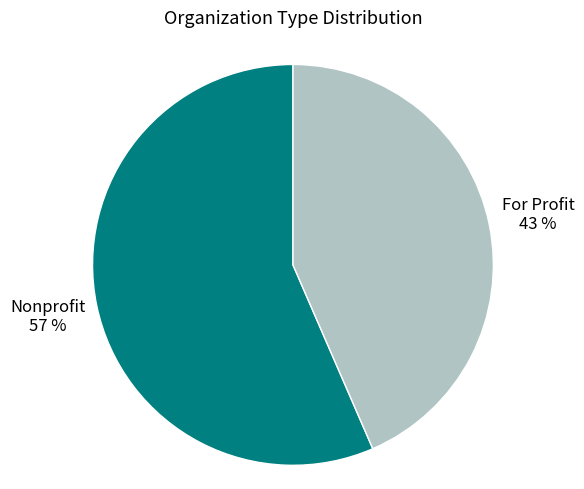

Is there a majority slice in this chart?

Yes